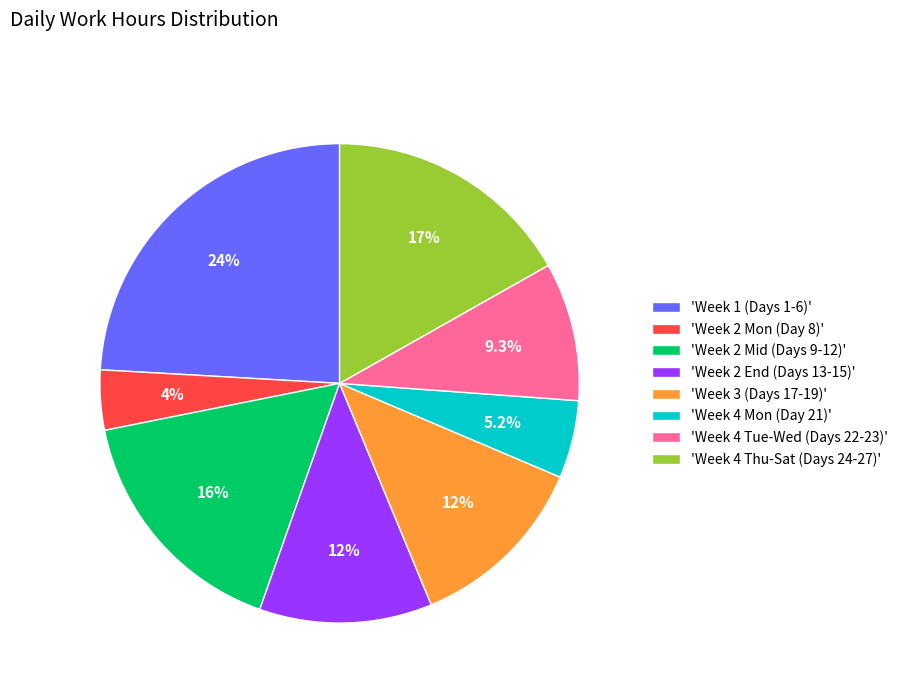

Which has a higher value, 'Week 4 Thu-Sat (Days 24-27)' or 'Week 4 Tue-Wed (Days 22-23)'?

'Week 4 Thu-Sat (Days 24-27)'